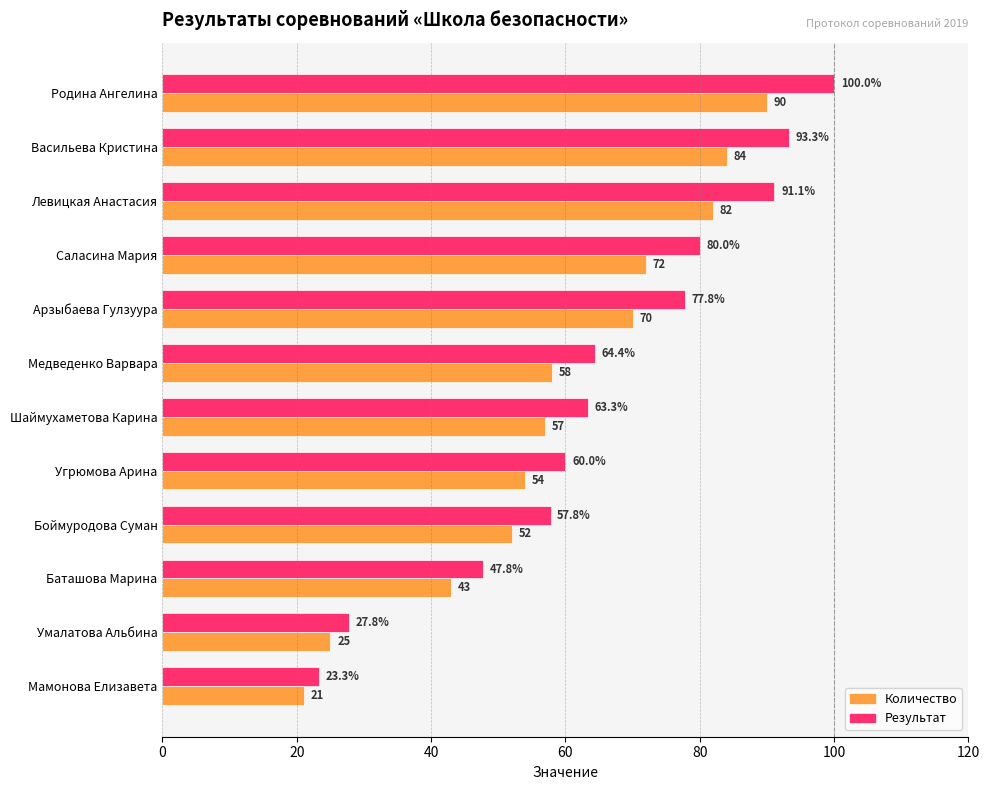

What is the difference between the second highest and second lowest values in the Количество series?

59.0